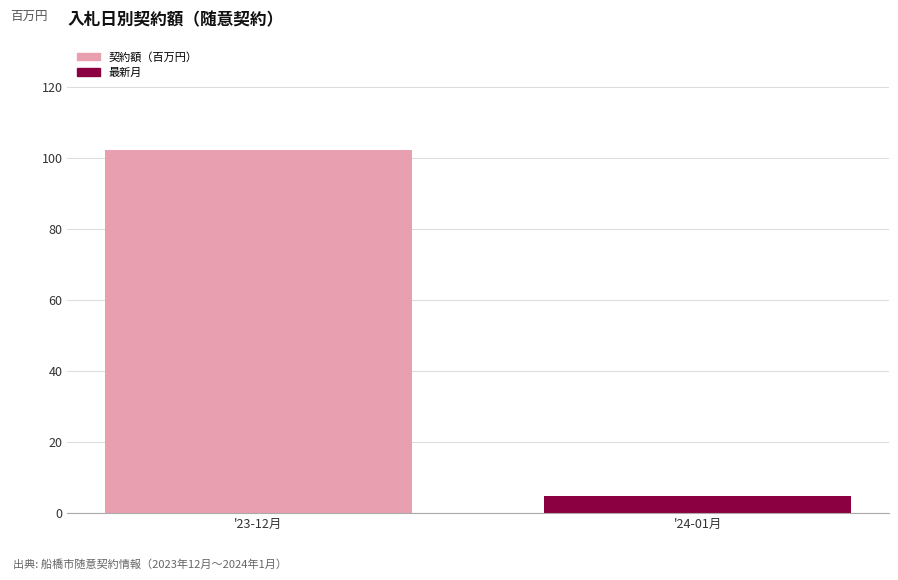

Reading left to right, what are all the values shown in this chart?

'23-12月=102.1	'24-01月=4.7